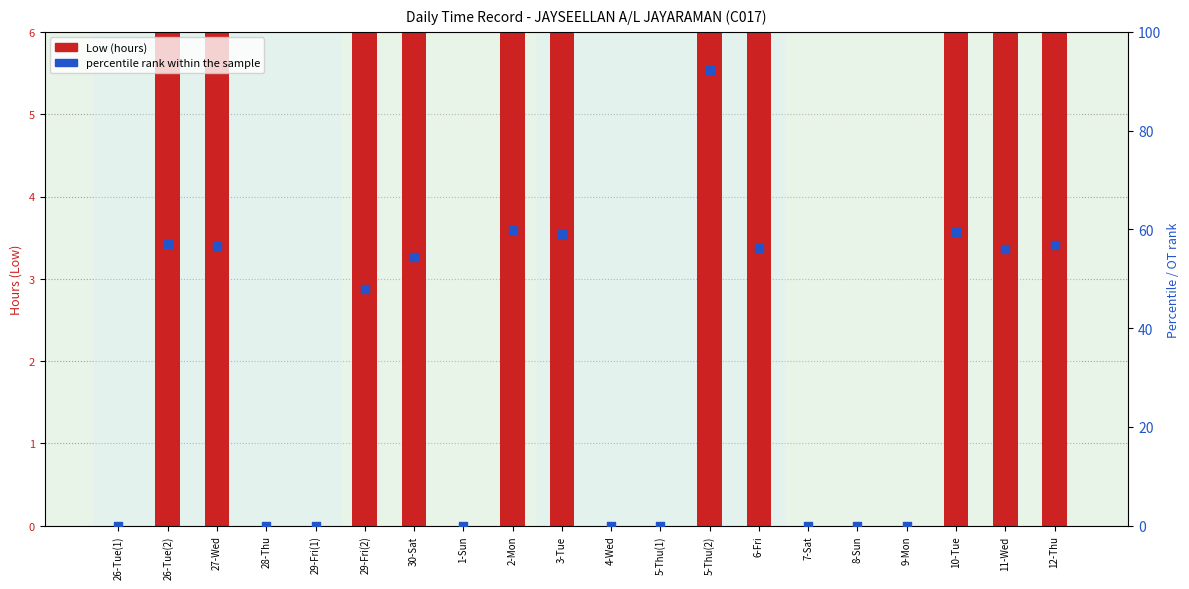

At how many categories does at least one series exceed 58?

4